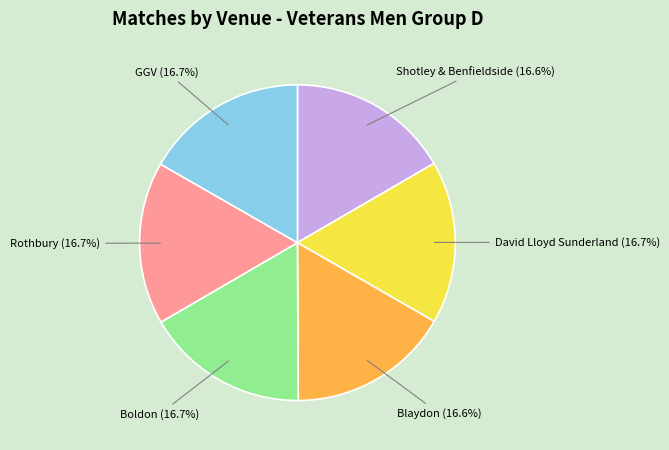

What percentage is NOT represented by Boldon?

83.3%